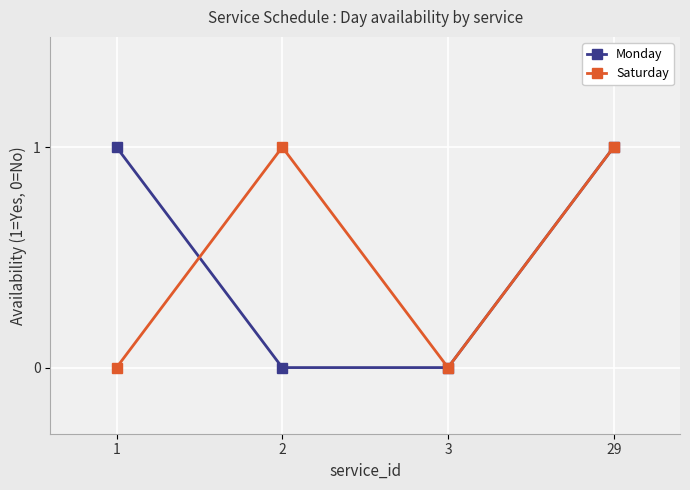

What is the value of the Saturday point at the 4th from the left?

1